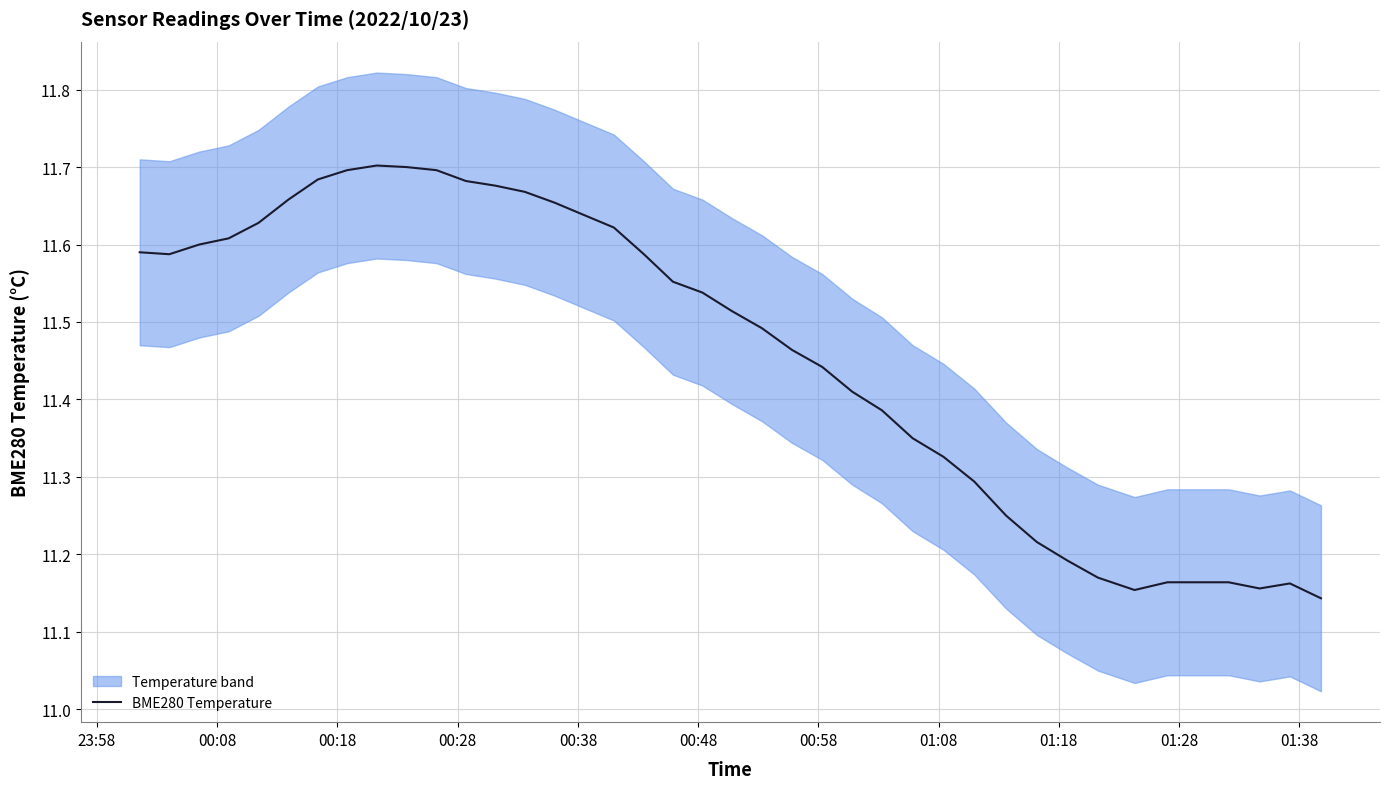

Reading left to right, transcribe all the data shown in this chart.

11.6	11.6	11.6	11.6	11.6	11.7	11.7	11.7	11.7	11.7	11.7	11.7	11.7	11.7	11.7	11.6	11.6	11.6	11.6	11.5	11.5	11.5	11.5	11.4	11.4	11.4	11.3	11.3	11.3	11.2	11.2	11.2	11.2	11.2	11.2	11.2	11.2	11.2	11.2	11.1